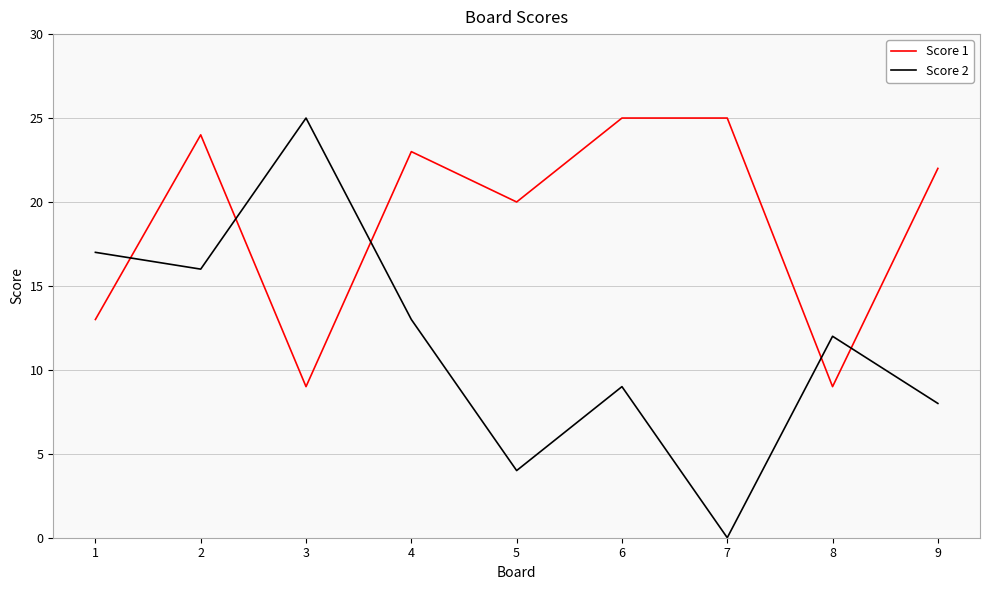

The Score 1 series shows 24 at 2. True or false?

True